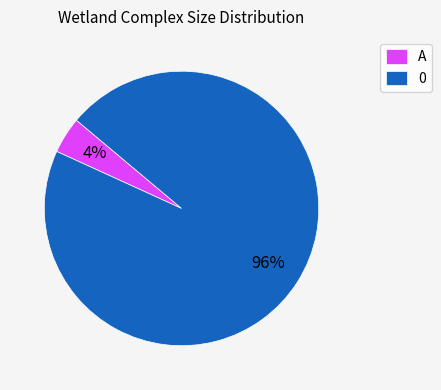

Which slice is the largest?

0